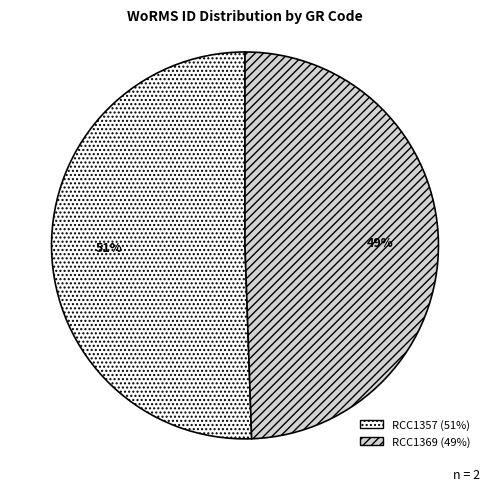

Which slice is the largest?

RCC1357